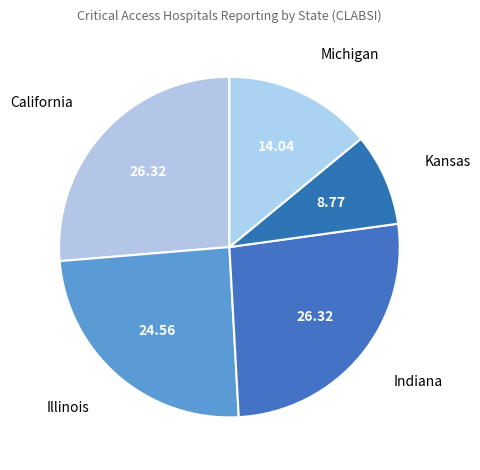

Which slice is the smallest?

Kansas